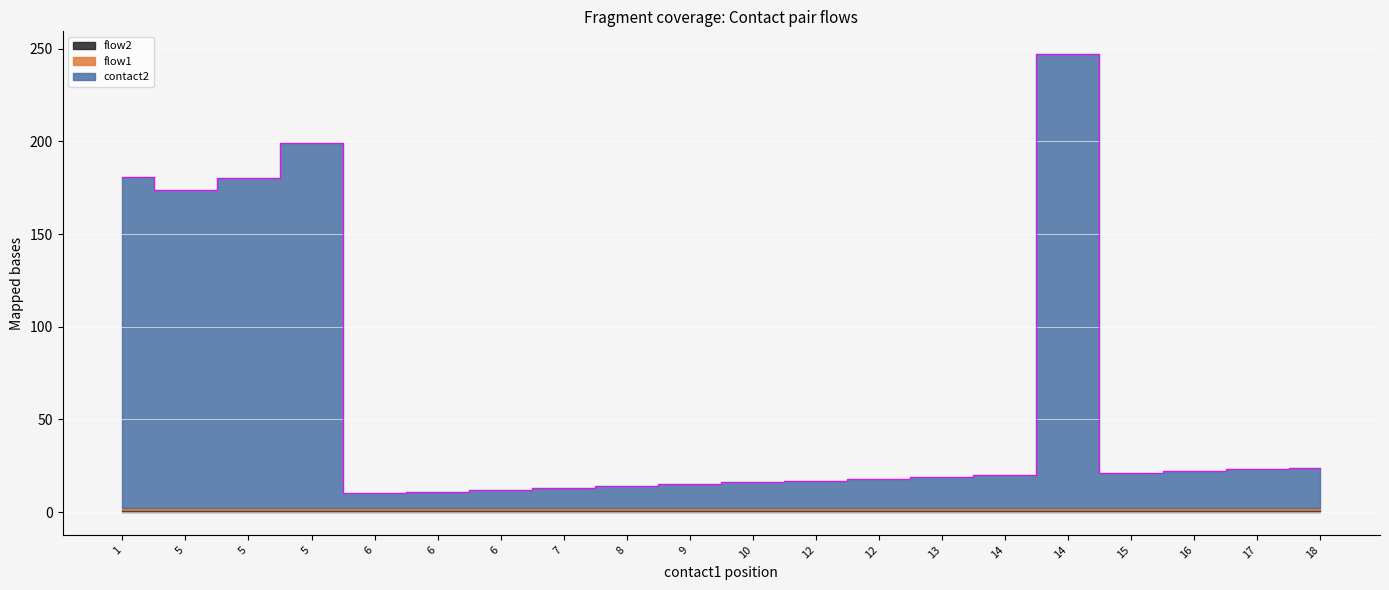

Rank the series at 6 from lowest to highest value.

flow1, flow2, contact2